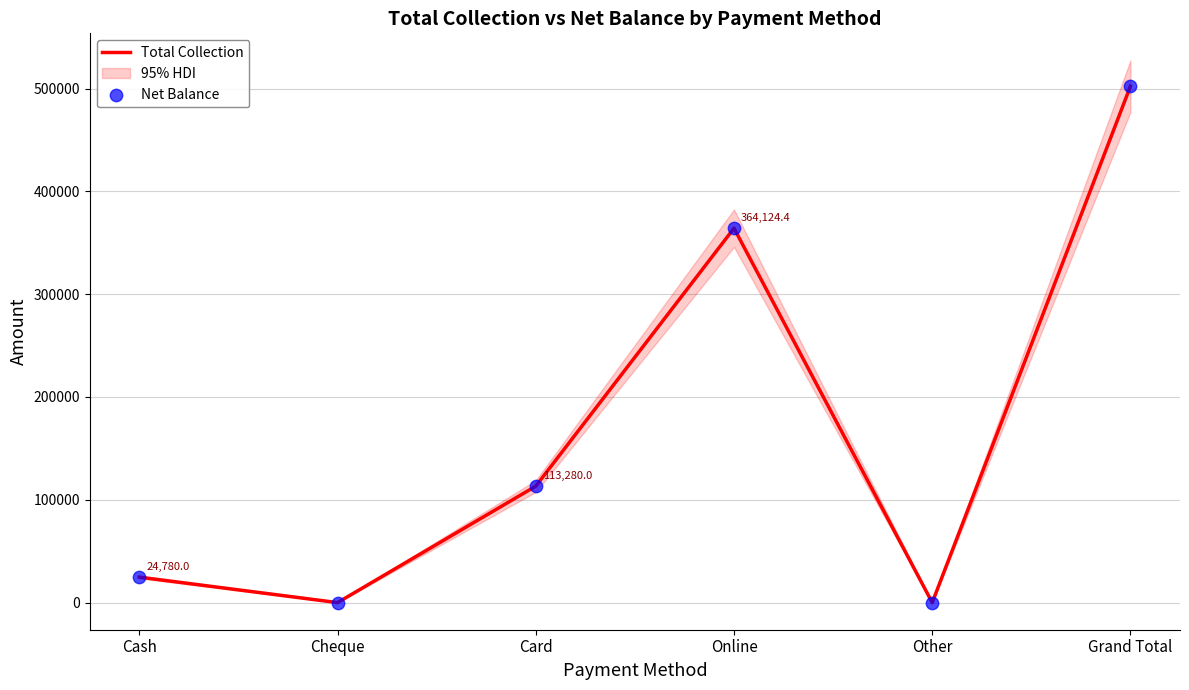

What are all the series names shown in the legend?

Total Collection, Net Balance